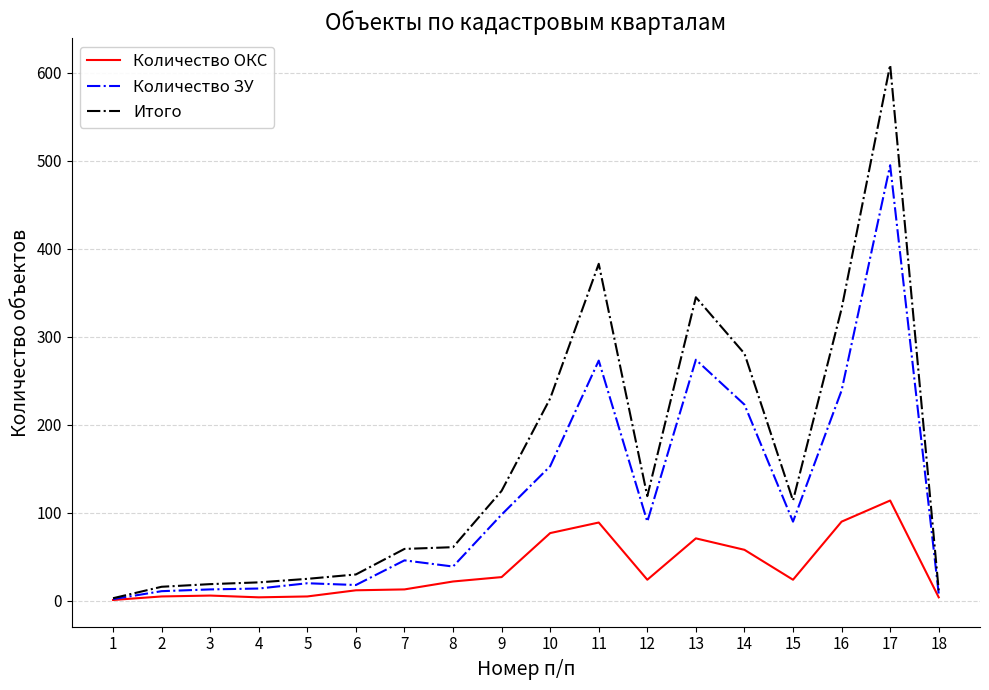

What is the total value across all series at 10?

460